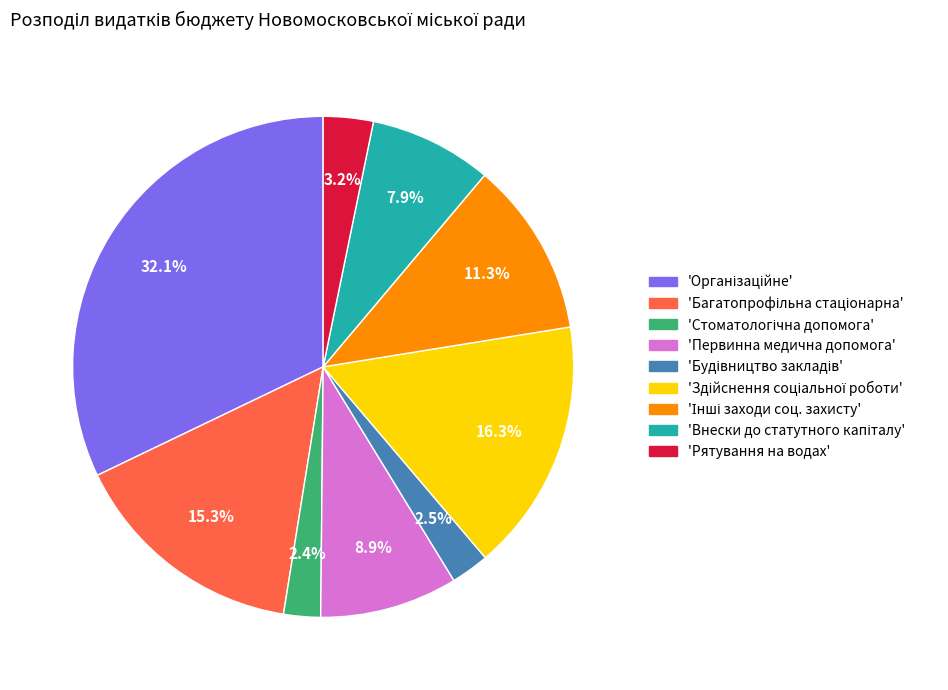

Is there any slice that represents more than half of the pie?

No